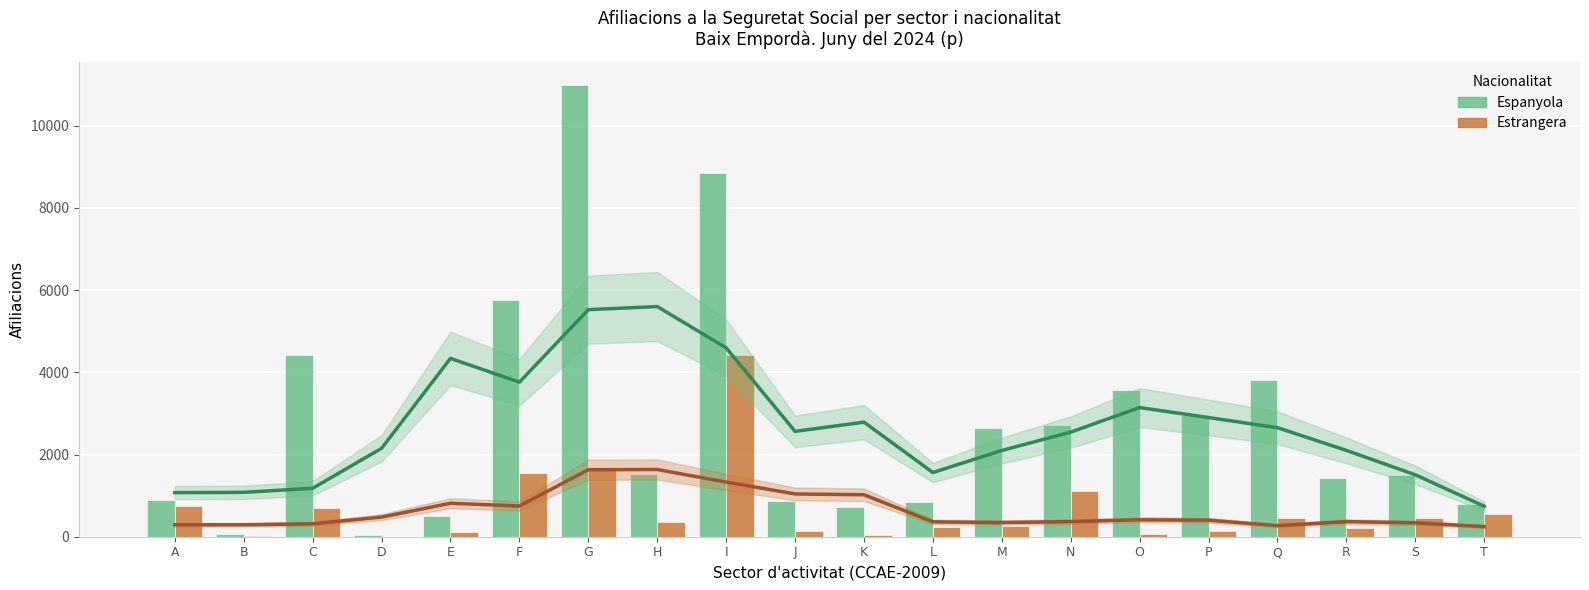

Rank the series by their maximum value, from lowest to highest.

Estrangera, Espanyola